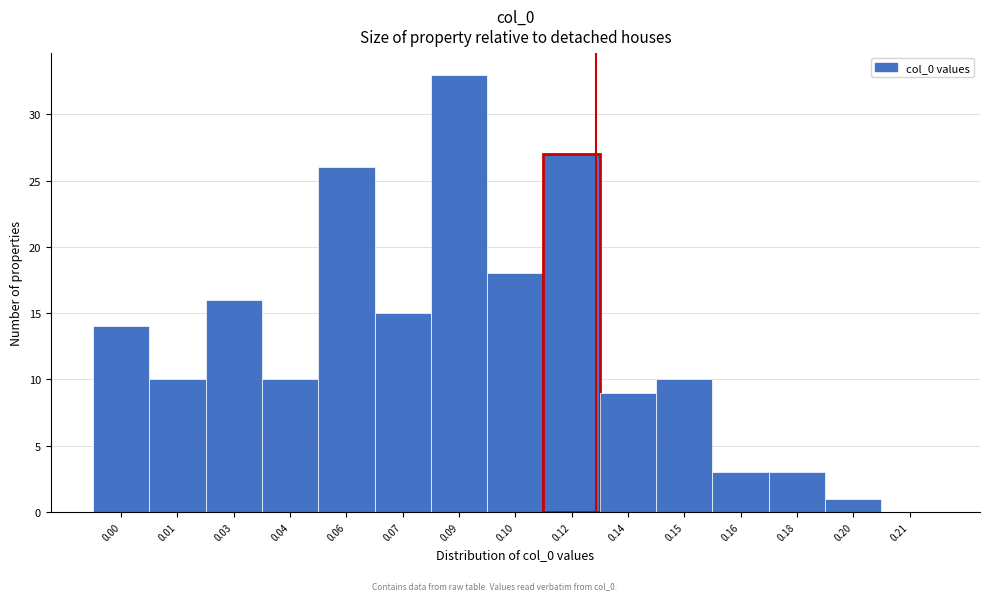

Reading right to left, list all the values displayed in this chart.

0.21=0	0.20=1	0.18=3	0.16=3	0.15=10	0.14=9	0.12=27	0.10=18	0.09=33	0.07=15	0.06=26	0.04=10	0.03=16	0.01=10	0.00=14